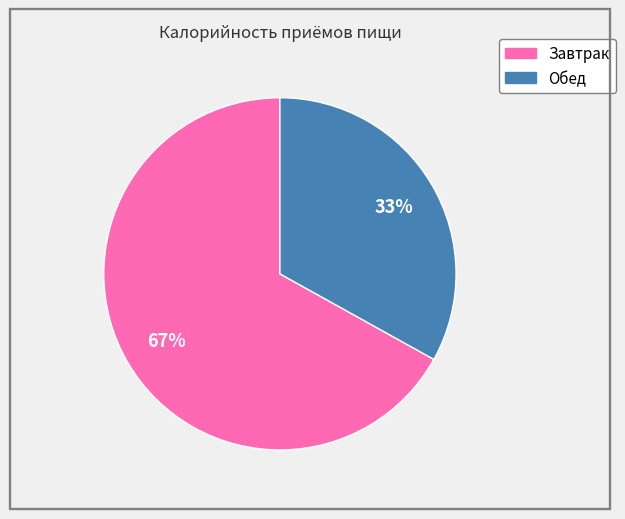

Approximately how many times larger is the value at Завтрак compared to Обед?

2.0